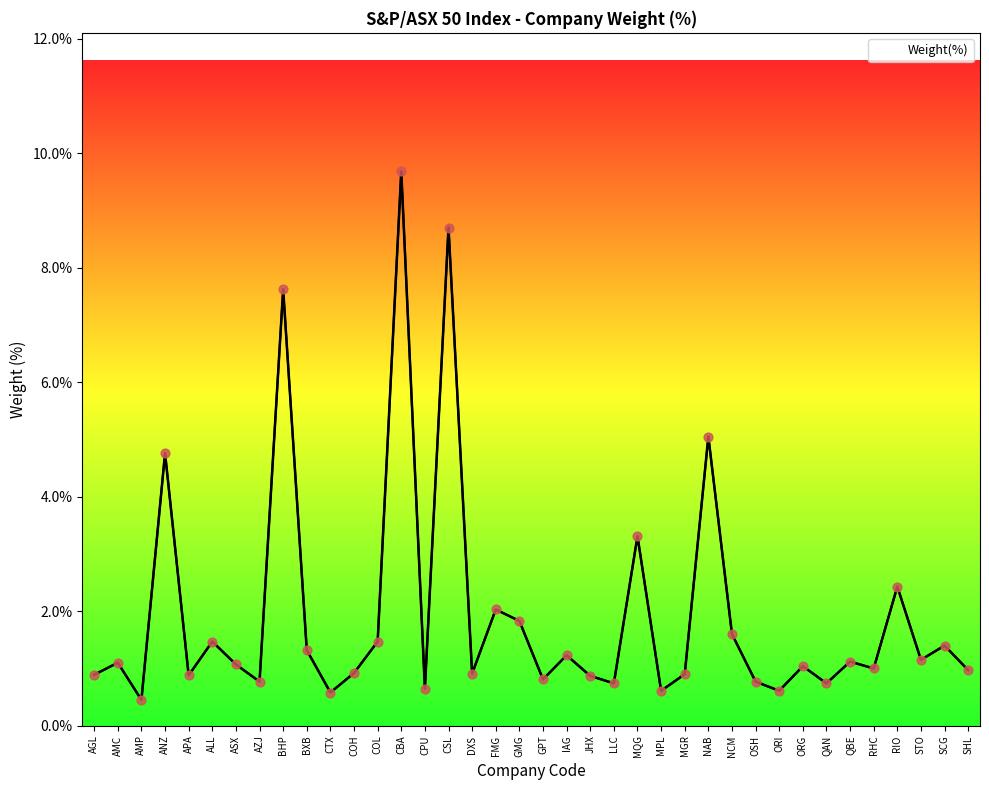

What is the change in value from ANZ to RHC?

-3.8